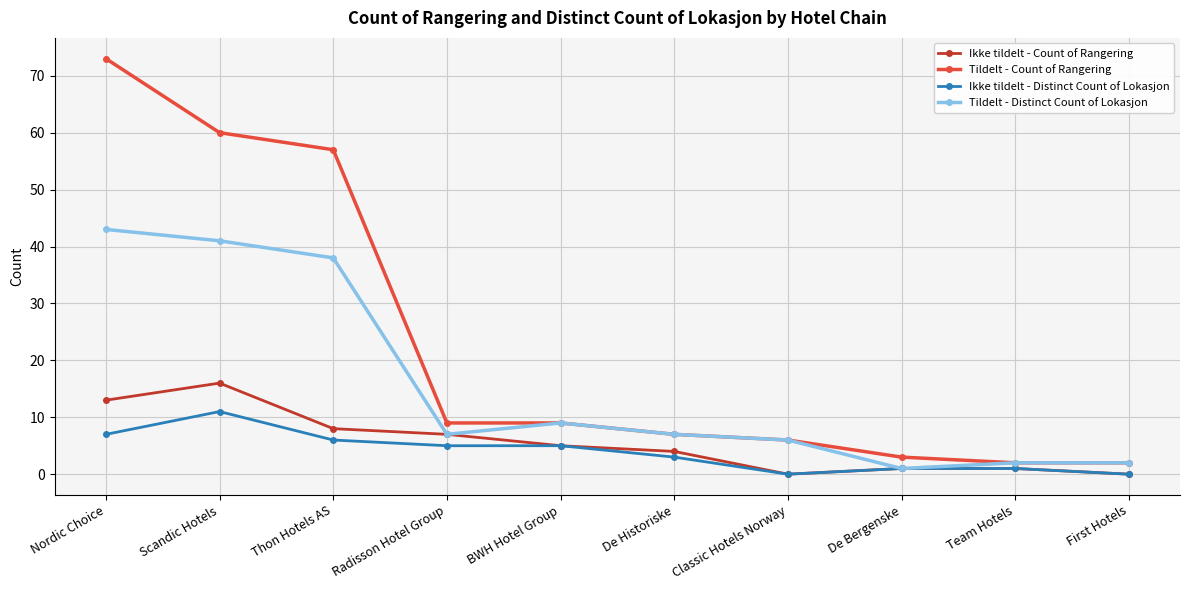

Is the value of Ikke tildelt - Distinct Count of Lokasjon at Team Hotels greater than the value of Tildelt - Count of Rangering at First Hotels?

No